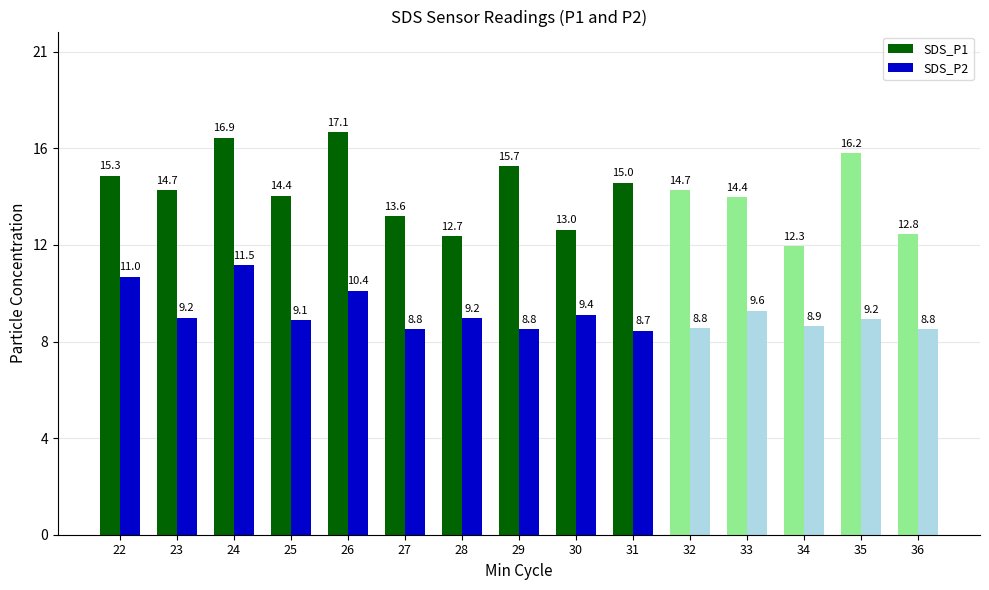

Which series has the largest total across all categories?

SDS_P1